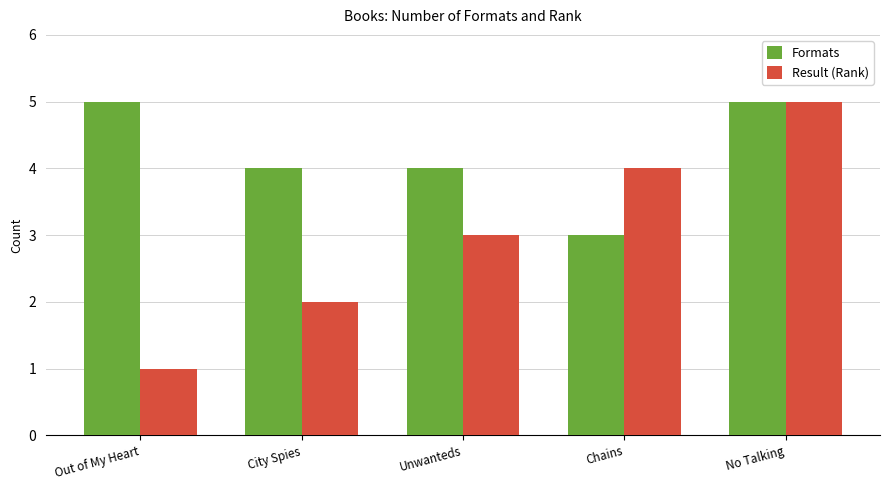

What is the average value of the Formats series?

4